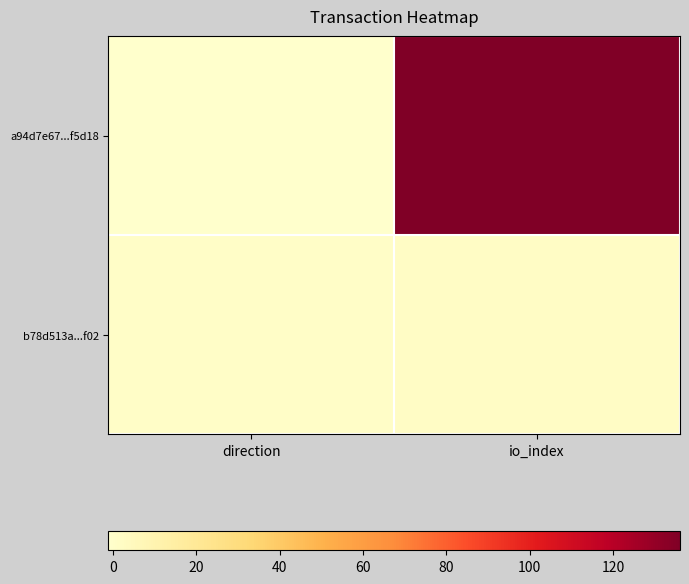

Between direction and io_index, which is larger?

io_index